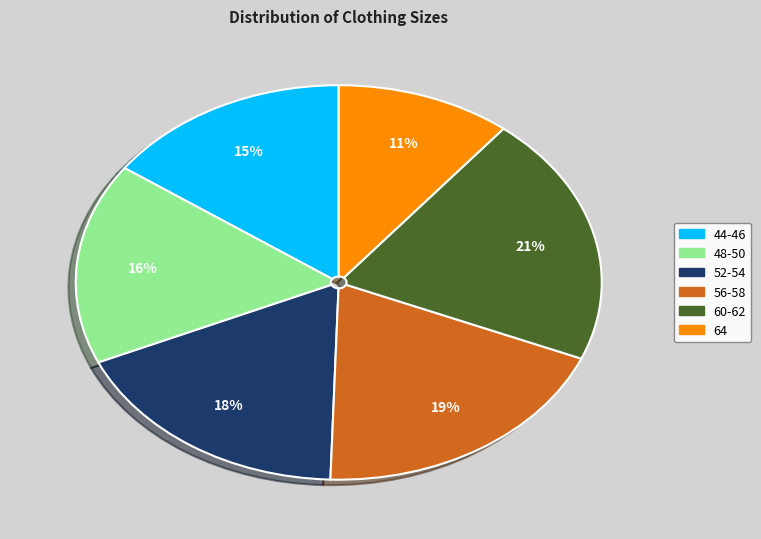

Between 64 and 60-62, which is larger?

60-62